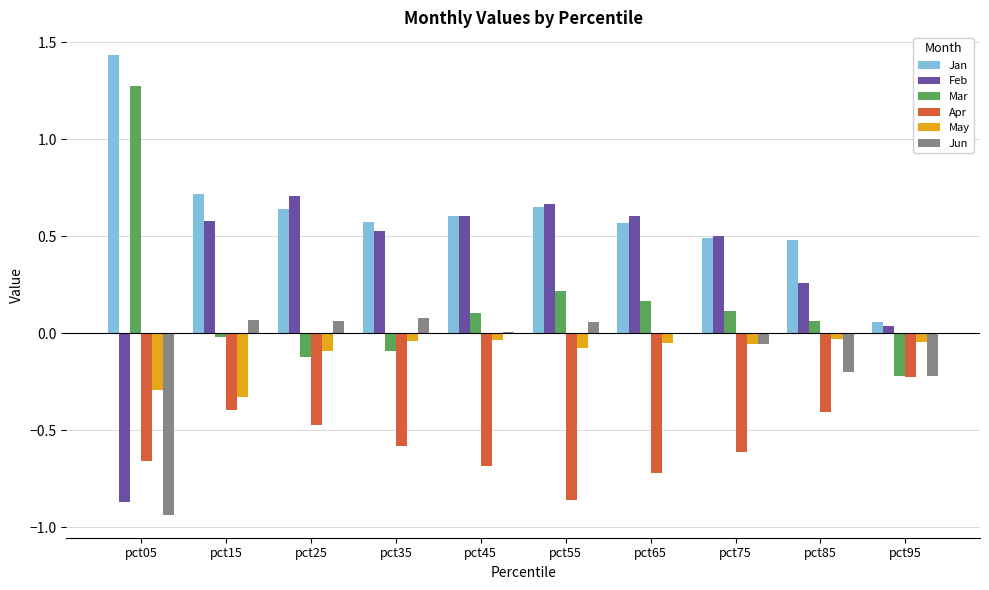

Is the value of Jun at pct95 greater than the value of Apr at pct45?

Yes